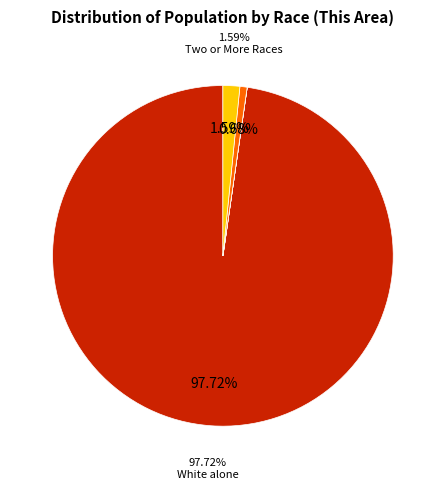

Count the number of slices in the pie.

7